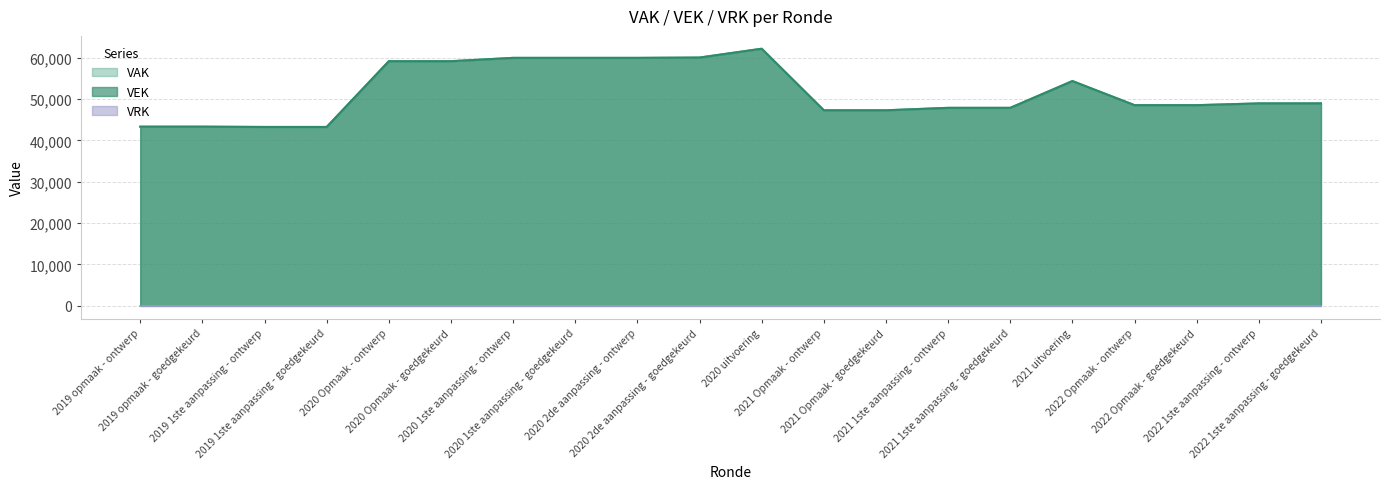

True or false: VAK has more than 0 interior local peaks.

True